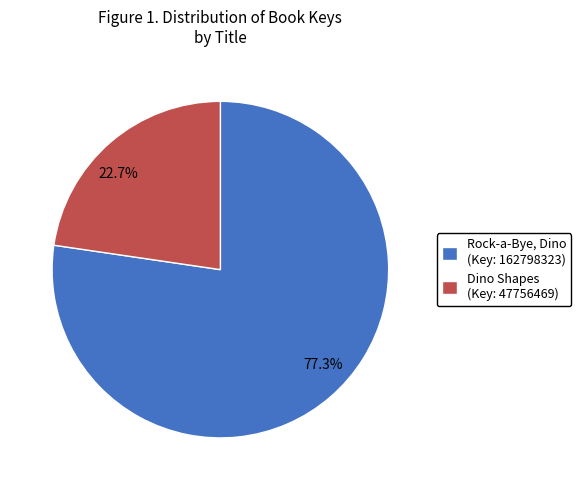

Is the sum of 77.3% and 22.7% greater than half?

Yes